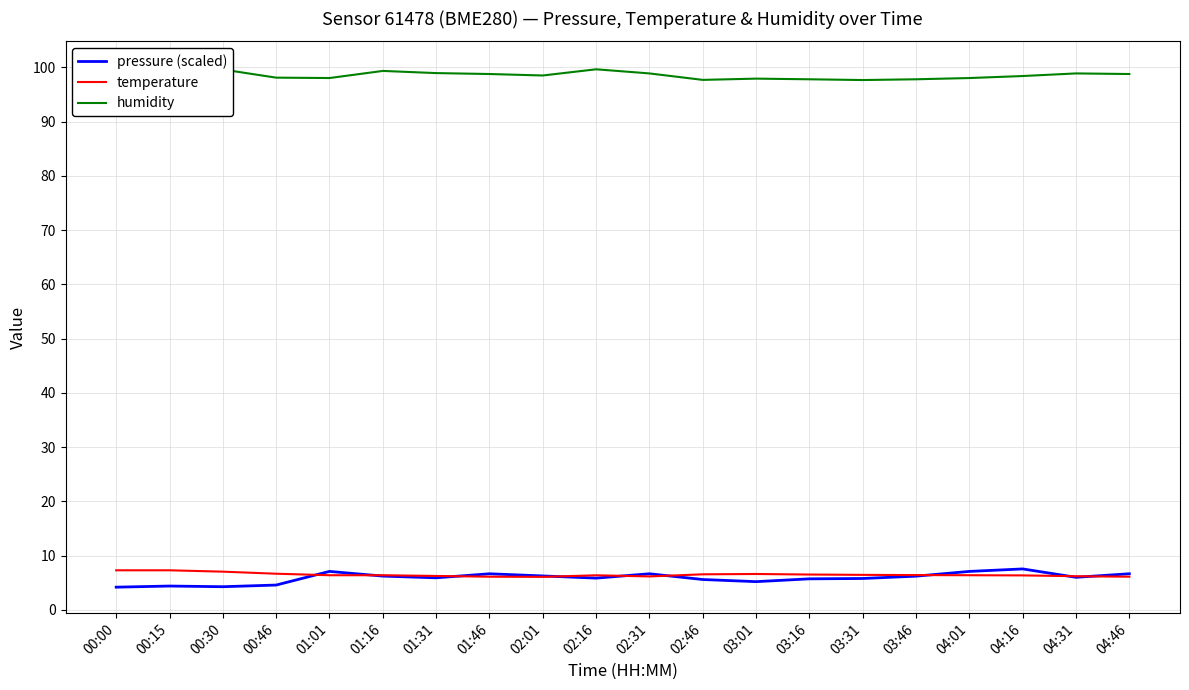

Which series changed the most between 03:31 and 04:16?

pressure (scaled)